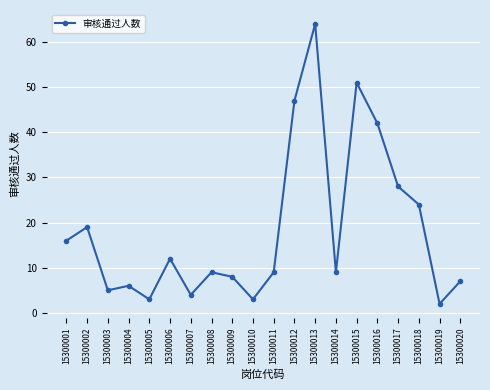

What is the maximum value shown in the chart?

64